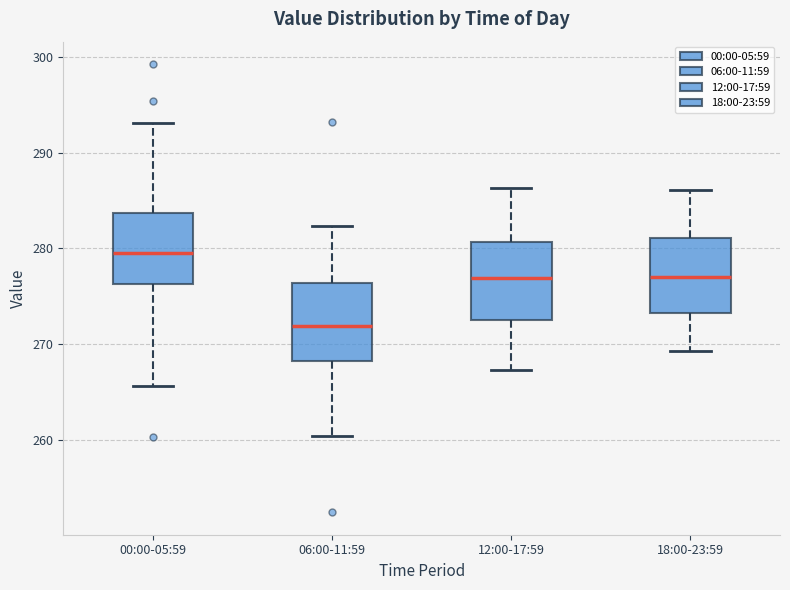

Which box's median line is the highest?

00:00-05:59